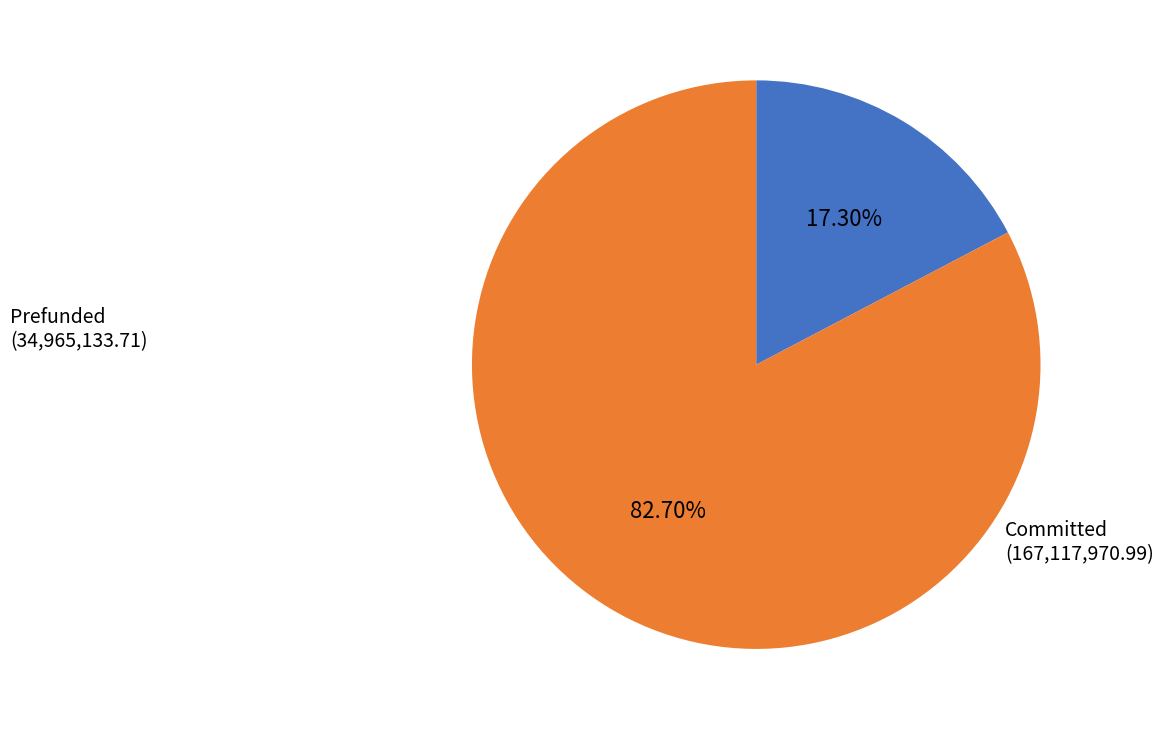

Do Committed and Prefunded together represent more than half of the pie?

Yes